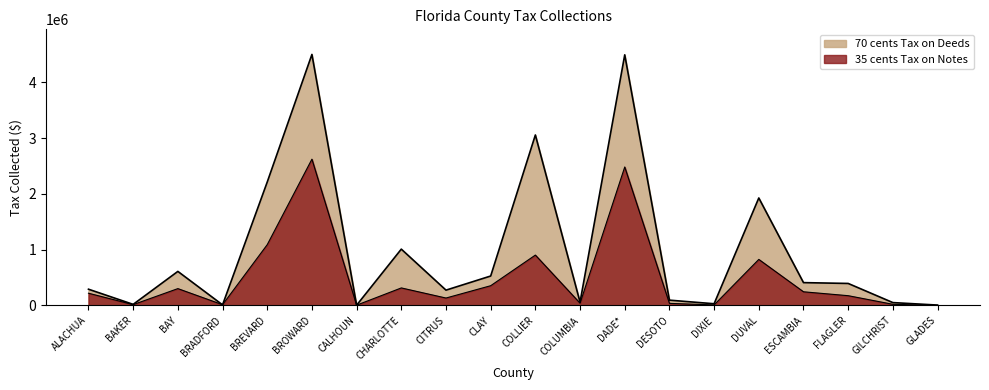

At which category is the sum across all series the highest?

BROWARD